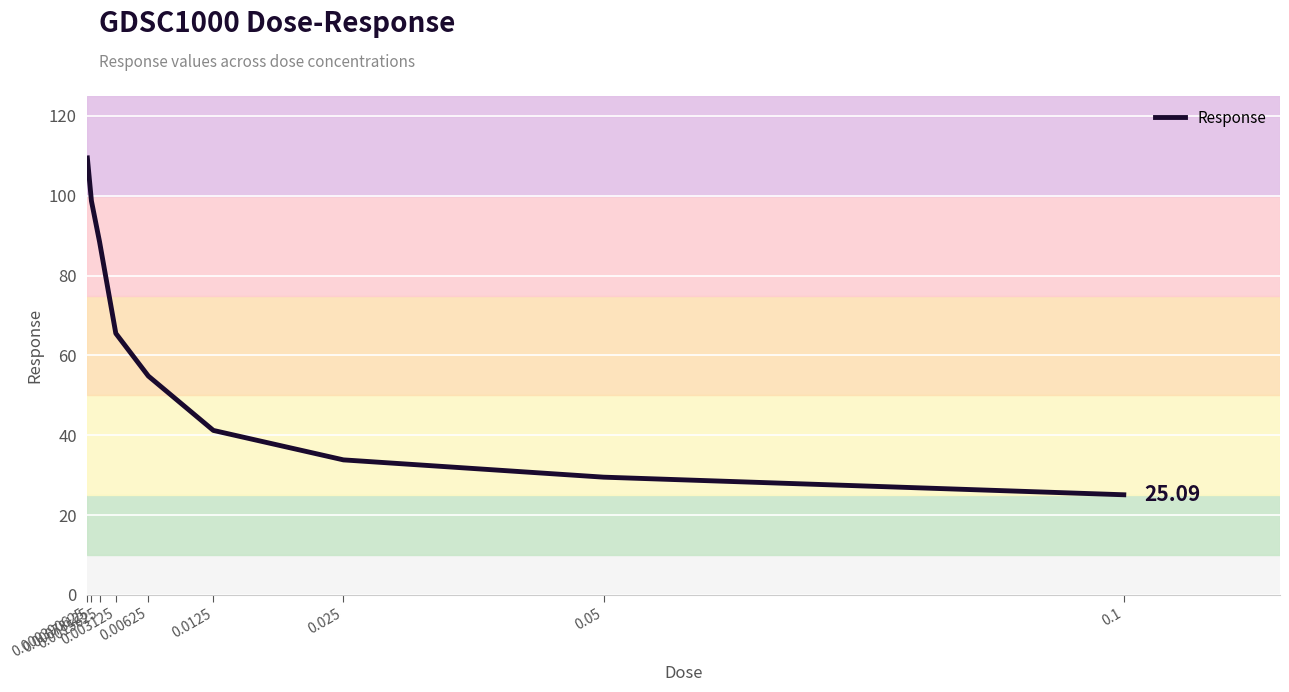

Reading left to right, transcribe all the data shown in this chart.

109.5	98.7	88.5	65.5	54.8	41.2	33.8	29.5	25.1